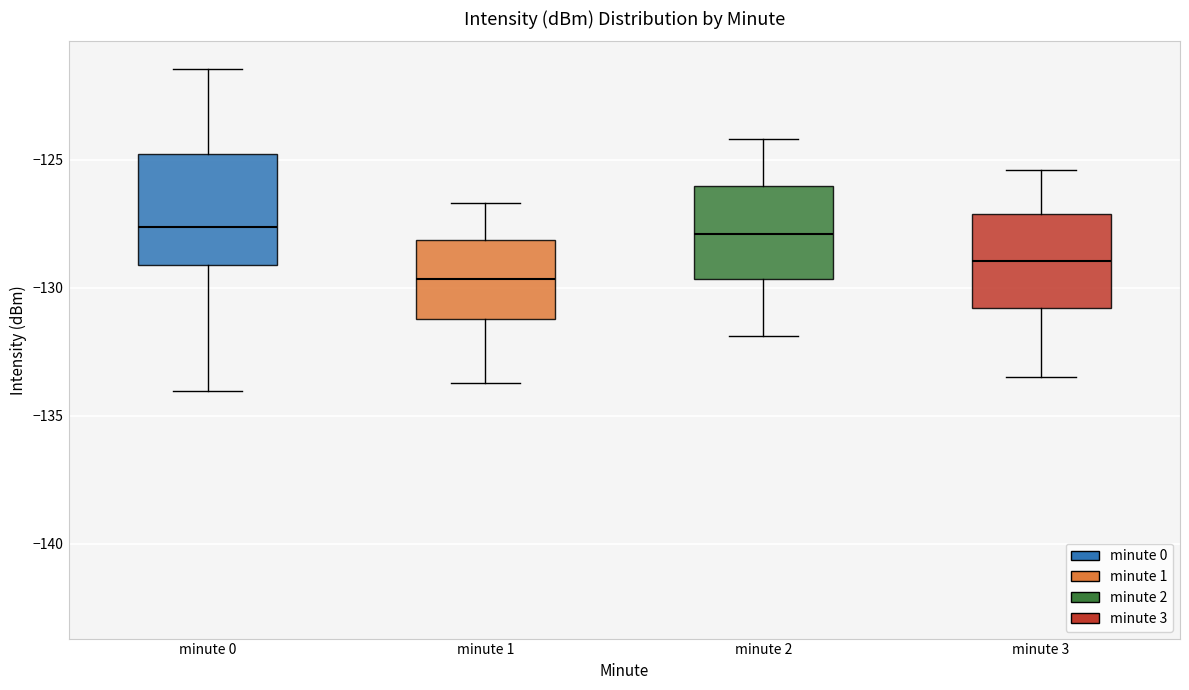

Reading left to right, transcribe this box plot: for each box, give where its median line is, the range the box spans, and where its two whiskers end, as read against the y-axis. The values are not printed on the chart, so give them approximately, as read against the axis.

minute 0: median -127.5, box -129.0 to -125.0, whiskers -134.0 to -121.5
minute 1: median -129.5, box -131.0 to -128.0, whiskers -133.5 to -126.5
minute 2: median -128.0, box -129.5 to -126.0, whiskers -132.0 to -124.0
minute 3: median -129.0, box -131.0 to -127.0, whiskers -133.5 to -125.5